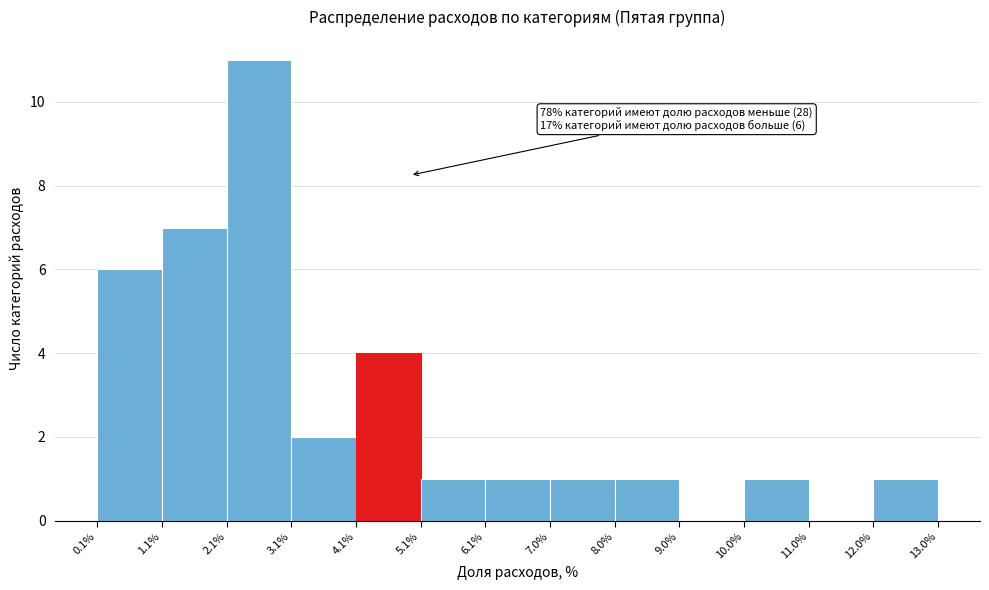

Over which range of the x-axis is the bar tallest?

2.1% to 3.1%